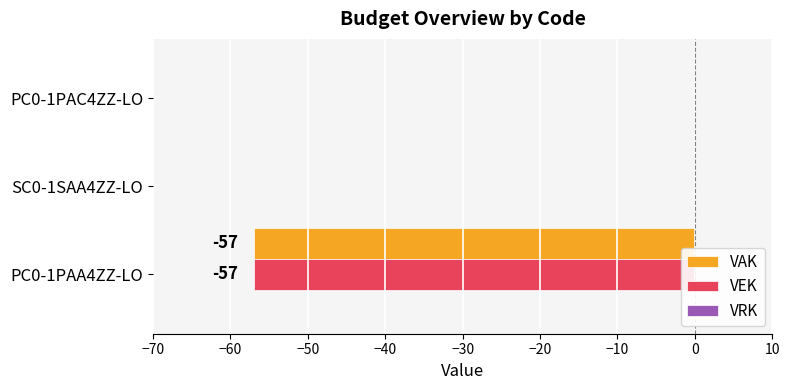

How many VAK values are between -57 and 0?

3